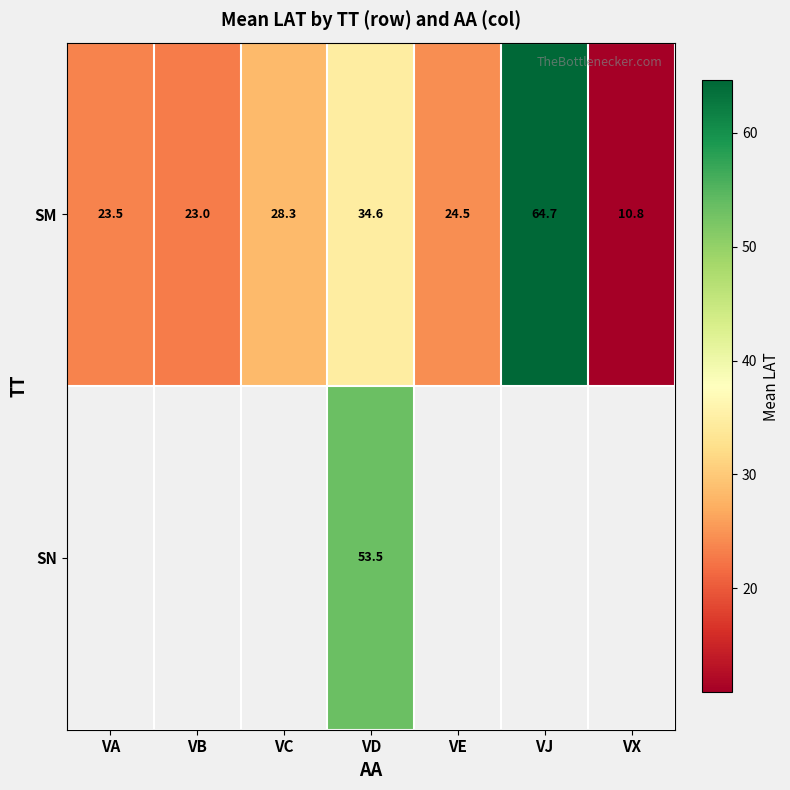

How many series are shown in this chart?

2